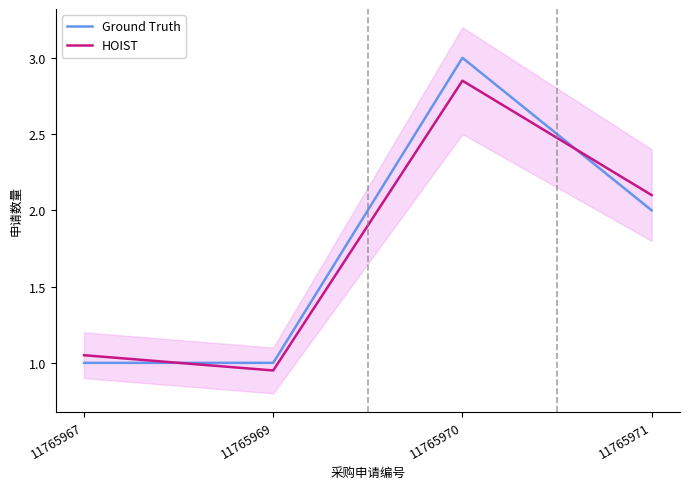

The value of HOIST at 11765970 is 2.9. True or false?

True